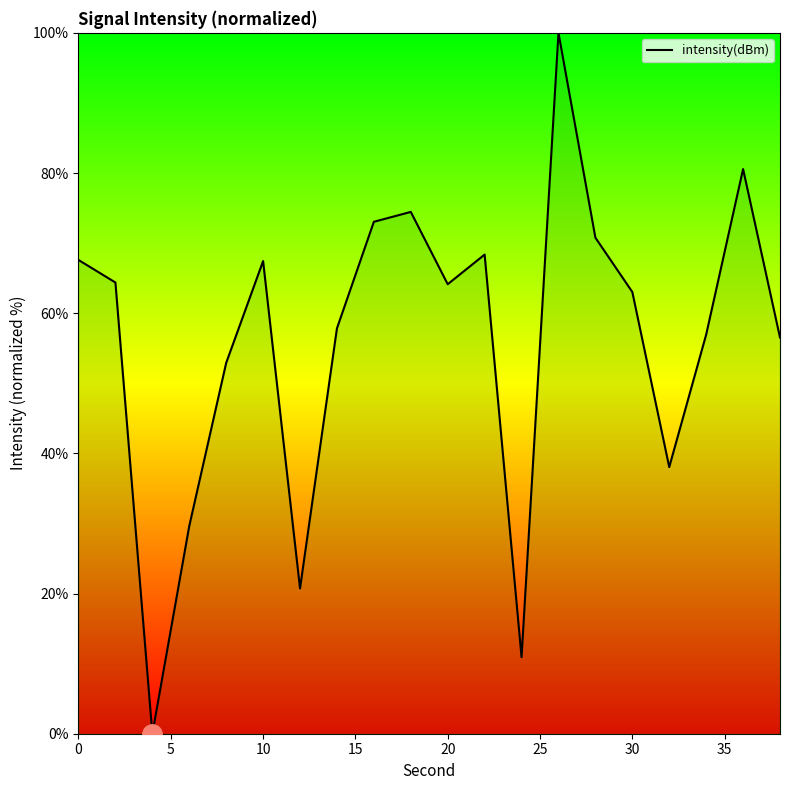

What is the greatest value displayed?

100.0